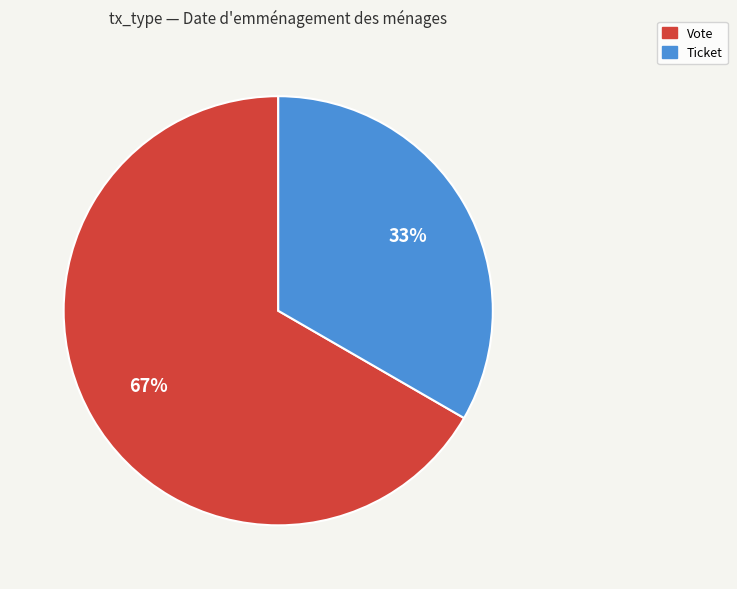

How many slices are in this pie chart?

2